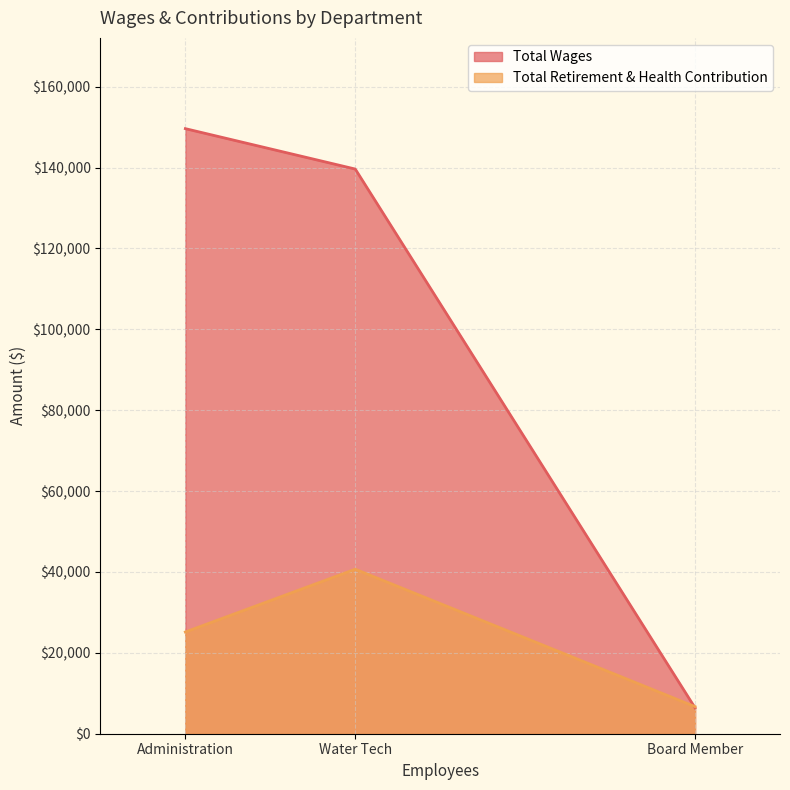

What is the greatest value displayed?

149630